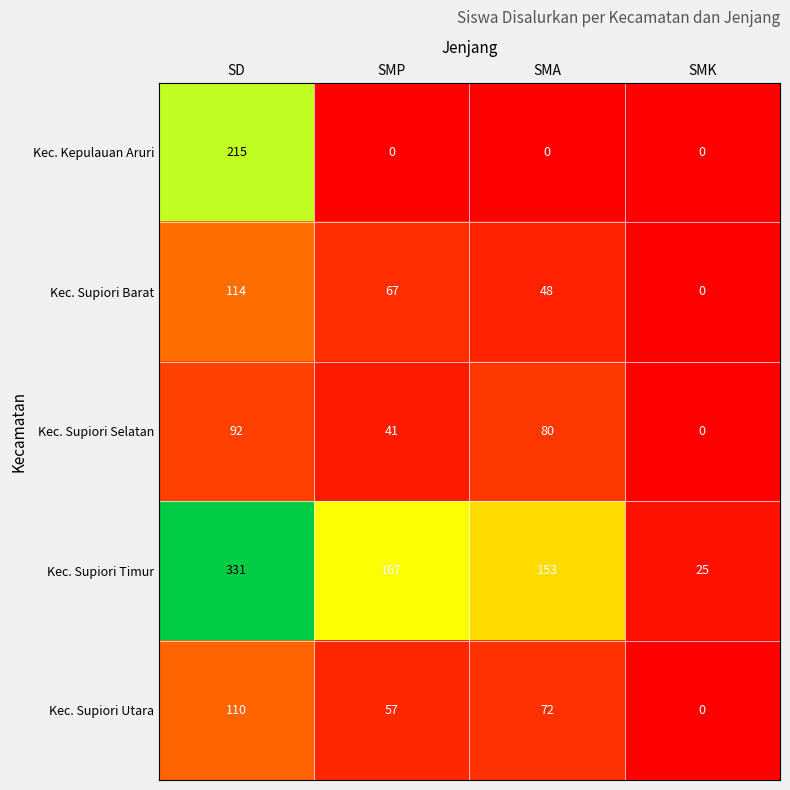

What is the total value across all series at SMK?

25